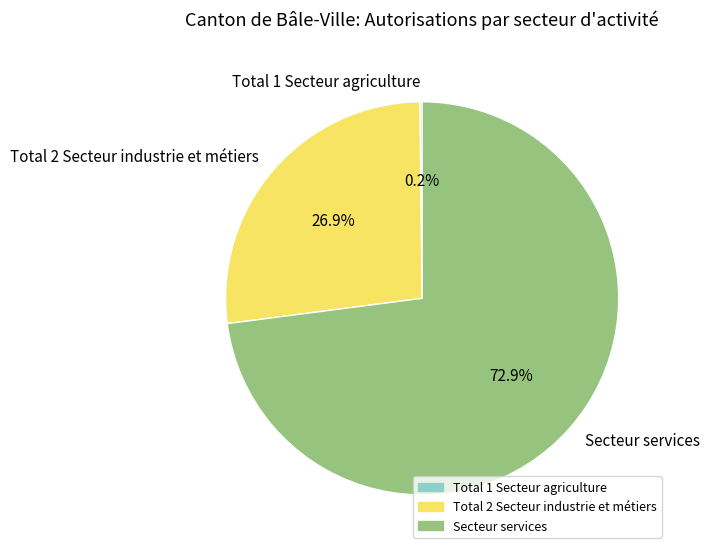

What is the largest slice in the pie chart?

Secteur services